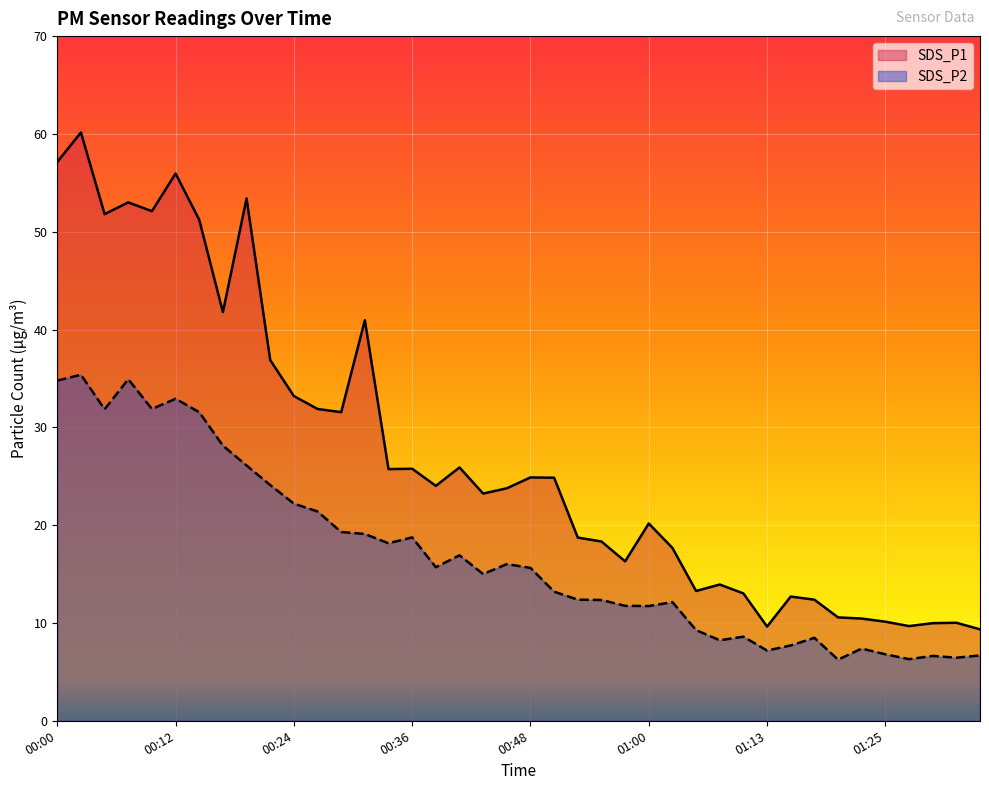

Reading right to left, extract all data points from this chart.

SDS_P1: 01:35=9.3	01:32=10.0	01:30=10.0	01:27=9.7	01:25=10.1	01:22=10.4	01:20=10.6	01:18=12.4	01:15=12.7	01:13=9.6	01:10=13.0	01:08=13.9	01:05=13.3	01:03=17.7	01:00=20.2	00:58=16.3	00:56=18.3	00:53=18.7	00:51=24.9	00:48=24.9	00:46=23.8	00:44=23.2	00:41=25.9	00:39=24.0	00:36=25.8	00:34=25.7	00:31=41.0	00:29=31.6	00:26=31.9	00:24=33.2	00:22=36.9	00:19=53.4	00:17=41.8	00:14=51.2	00:12=56.0	00:09=52.1	00:07=53.0	00:05=51.8	00:02=60.1	00:00=57.1
SDS_P2: 01:35=6.7	01:32=6.5	01:30=6.6	01:27=6.3	01:25=6.8	01:22=7.4	01:20=6.2	01:18=8.5	01:15=7.7	01:13=7.2	01:10=8.6	01:08=8.2	01:05=9.3	01:03=12.1	01:00=11.7	00:58=11.8	00:56=12.3	00:53=12.4	00:51=13.2	00:48=15.6	00:46=16.0	00:44=15.0	00:41=16.9	00:39=15.7	00:36=18.8	00:34=18.1	00:31=19.1	00:29=19.3	00:26=21.4	00:24=22.2	00:22=24.1	00:19=26.1	00:17=28.1	00:14=31.6	00:12=32.9	00:09=31.9	00:07=34.9	00:05=31.9	00:02=35.4	00:00=34.8